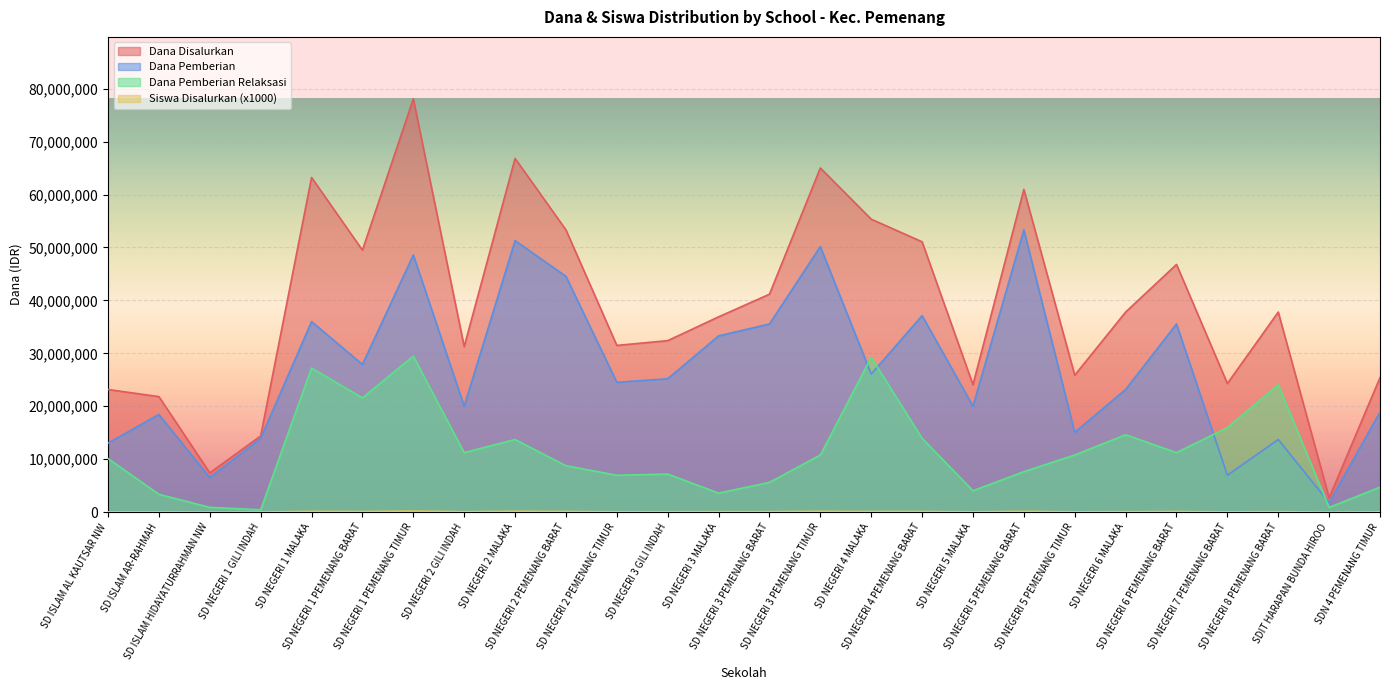

In Dana Disalurkan, how many points are lower than both neighbors (excluding endpoints)?

8